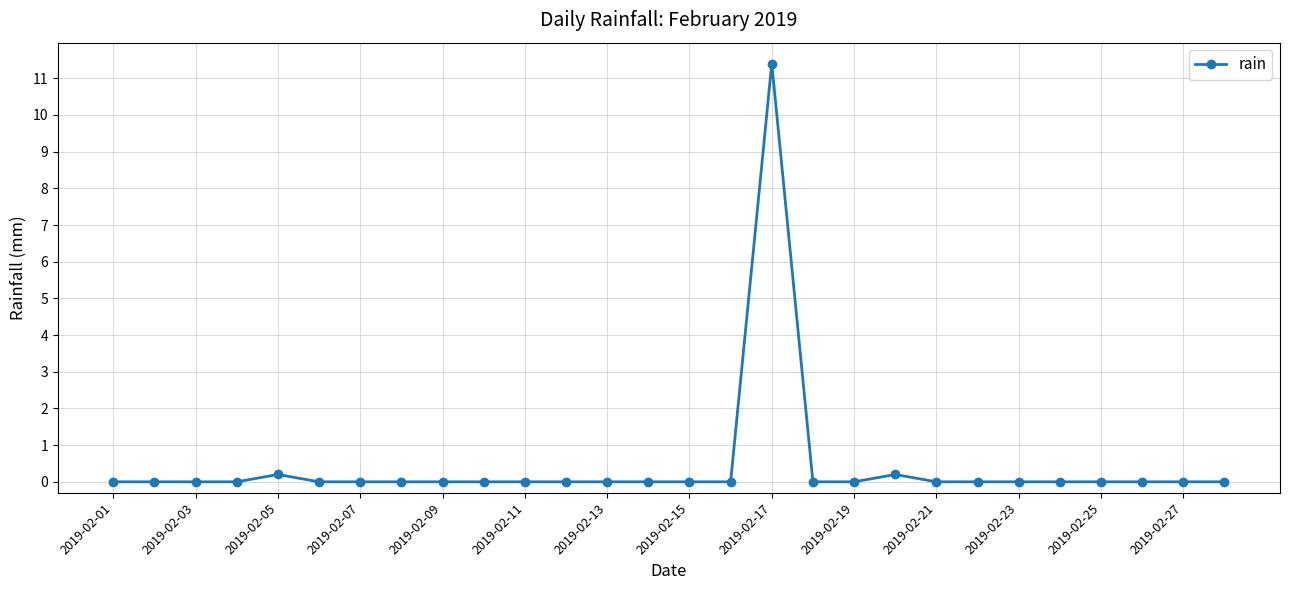

What is the average value?

0.4